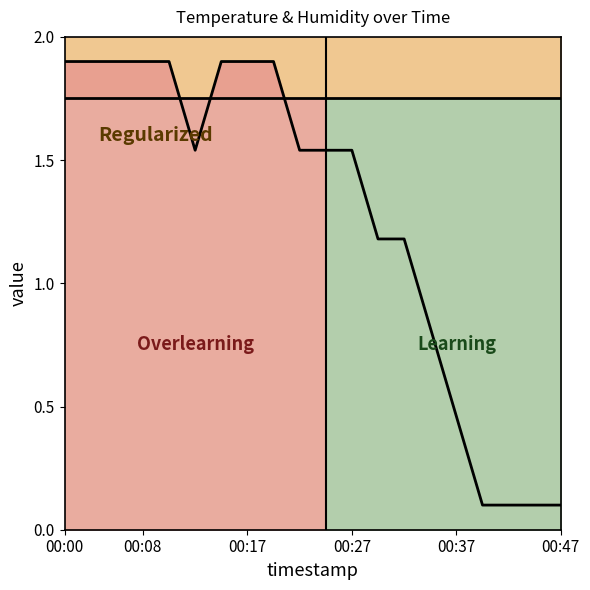

Rank the categories by value from lowest to highest.

00:40, 00:42, 00:44, 00:47, 00:37, 00:35, 00:30, 00:32, 00:13, 00:22, 00:25, 00:27, 00:00, 00:03, 00:05, 00:08, 00:10, 00:15, 00:17, 00:20